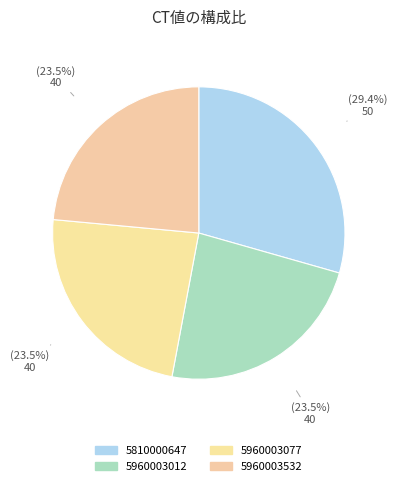

What percentage is NOT represented by 5810000647?

70.6%